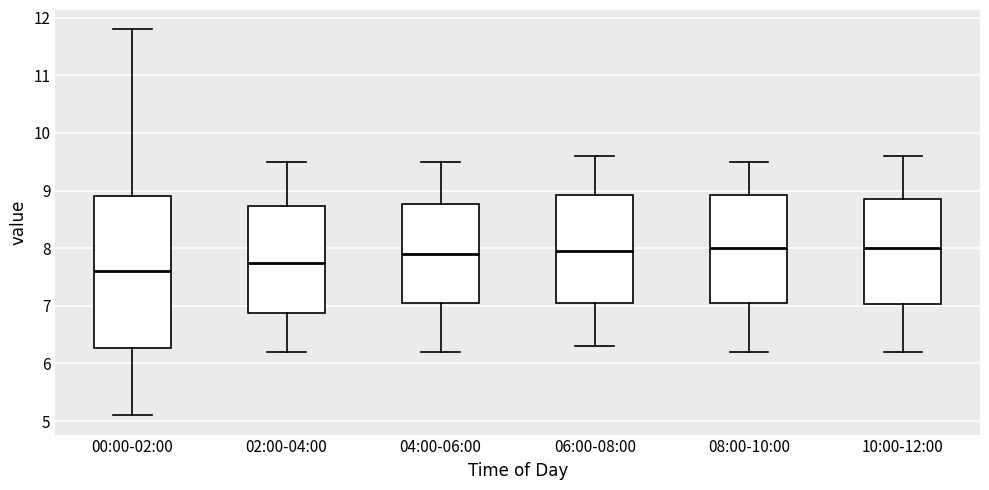

Where is the upper edge of the box for 00:00-02:00 on the y-axis? The values are not printed on the chart, so give them approximately, as read against the axis.

8.9